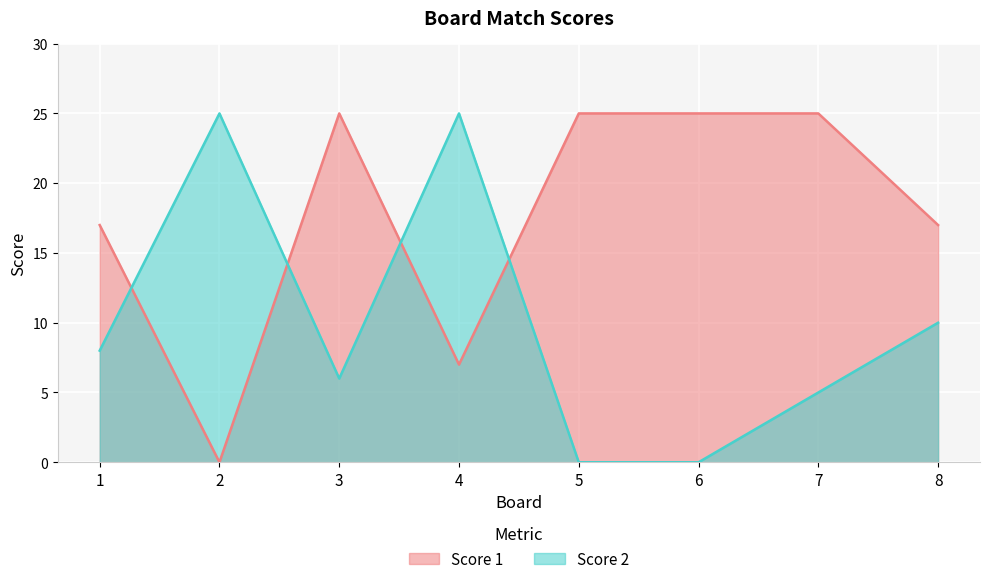

What is the difference between the maximum and minimum values in the Score 1 series?

25